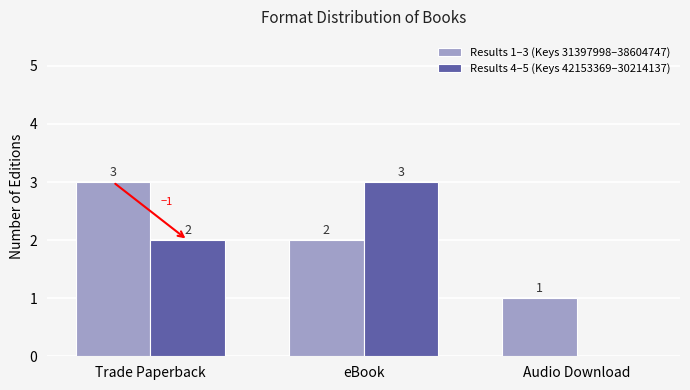

The Results 1–3 (Keys 31397998–38604747) series shows 5 at Trade Paperback. True or false?

False